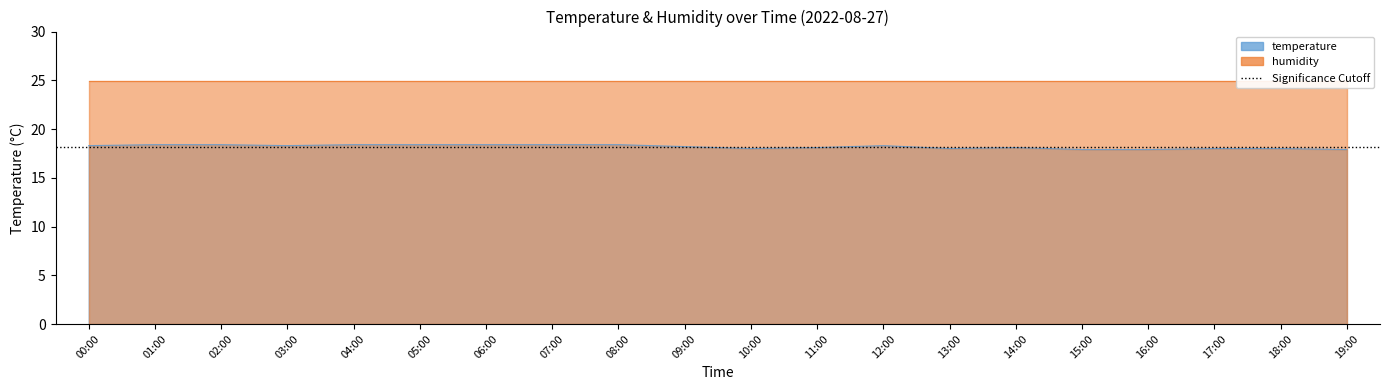

At which label does the data first exceed 18?

00:00